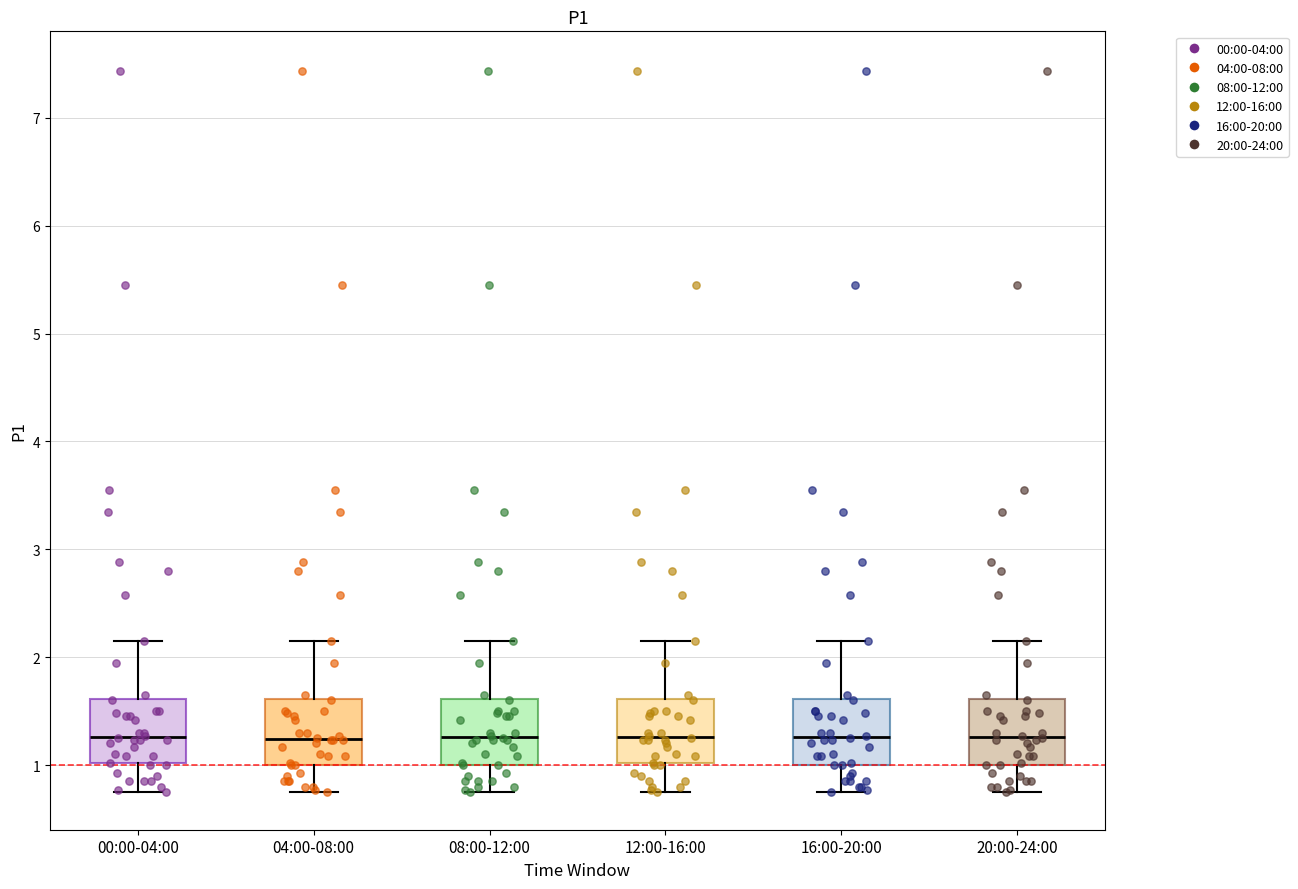

Reading left to right, transcribe this box plot: for each box, give where its median line is, the range the box spans, and where its two whiskers end, as read against the y-axis. The values are not printed on the chart, so give them approximately, as read against the axis.

00:00-04:00: median 1.3, box 1.0 to 1.6, whiskers 0.8 to 2.2
04:00-08:00: median 1.2, box 1.0 to 1.6, whiskers 0.8 to 2.2
08:00-12:00: median 1.3, box 1.0 to 1.6, whiskers 0.8 to 2.2
12:00-16:00: median 1.3, box 1.0 to 1.6, whiskers 0.8 to 2.2
16:00-20:00: median 1.3, box 1.0 to 1.6, whiskers 0.8 to 2.2
20:00-24:00: median 1.3, box 1.0 to 1.6, whiskers 0.8 to 2.2